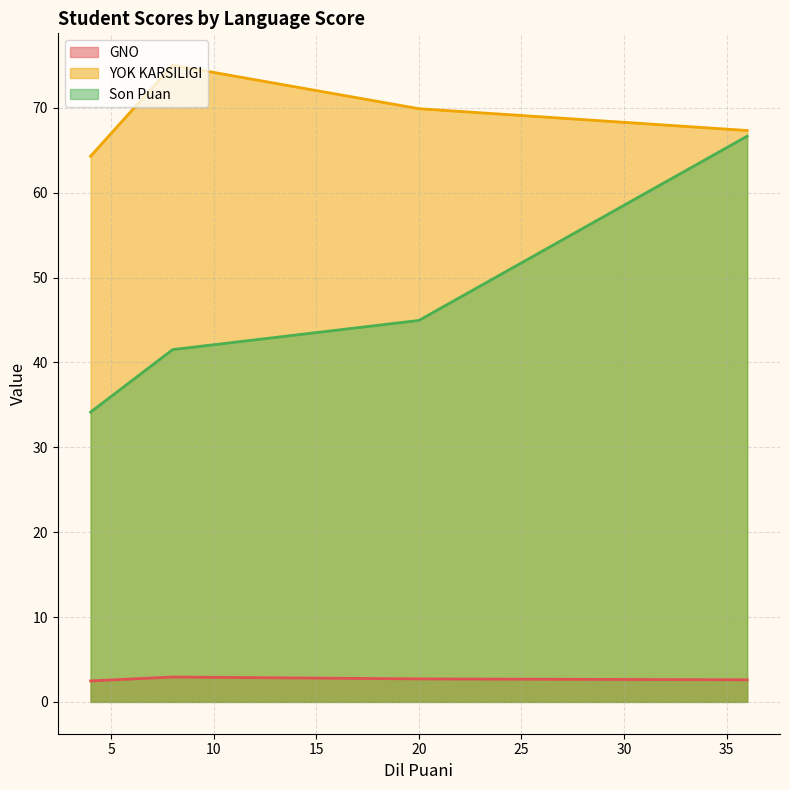

At which category does YOK KARSILIGI reach its first local peak?

8